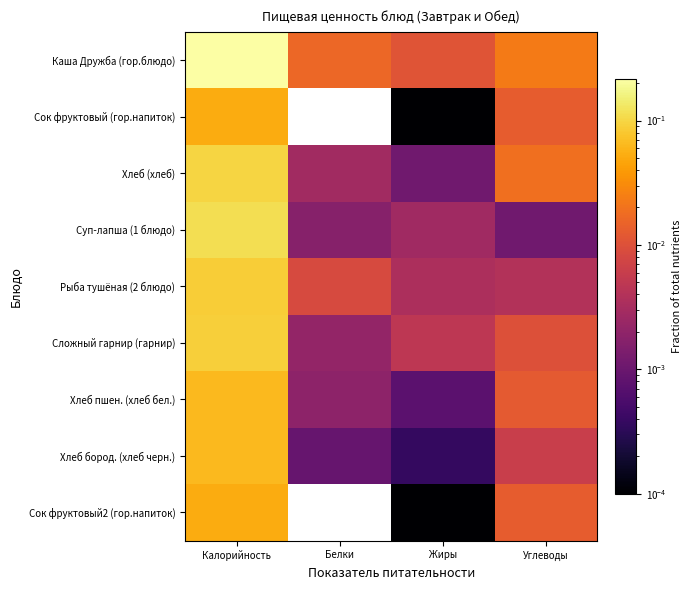

Reading left to right, list all the values displayed in this chart.

Каша Дружба (гор.блюдо): Калорийность=0.2	Белки=0.0	Жиры=0.0	Углеводы=0.0
Сок фруктовый (гор.напиток): Калорийность=0.1	Белки=0.0	Жиры=0.0	Углеводы=0.0
Хлеб (хлеб): Калорийность=0.1	Белки=0.0	Жиры=0.0	Углеводы=0.0
Суп-лапша (1 блюдо): Калорийность=0.1	Белки=0.0	Жиры=0.0	Углеводы=0.0
Рыба тушёная (2 блюдо): Калорийность=0.1	Белки=0.0	Жиры=0.0	Углеводы=0.0
Сложный гарнир (гарнир): Калорийность=0.1	Белки=0.0	Жиры=0.0	Углеводы=0.0
Хлеб пшен. (хлеб бел.): Калорийность=0.1	Белки=0.0	Жиры=0.0	Углеводы=0.0
Хлеб бород. (хлеб черн.): Калорийность=0.1	Белки=0.0	Жиры=0.0	Углеводы=0.0
Сок фруктовый2 (гор.напиток): Калорийность=0.1	Белки=0.0	Жиры=0.0	Углеводы=0.0